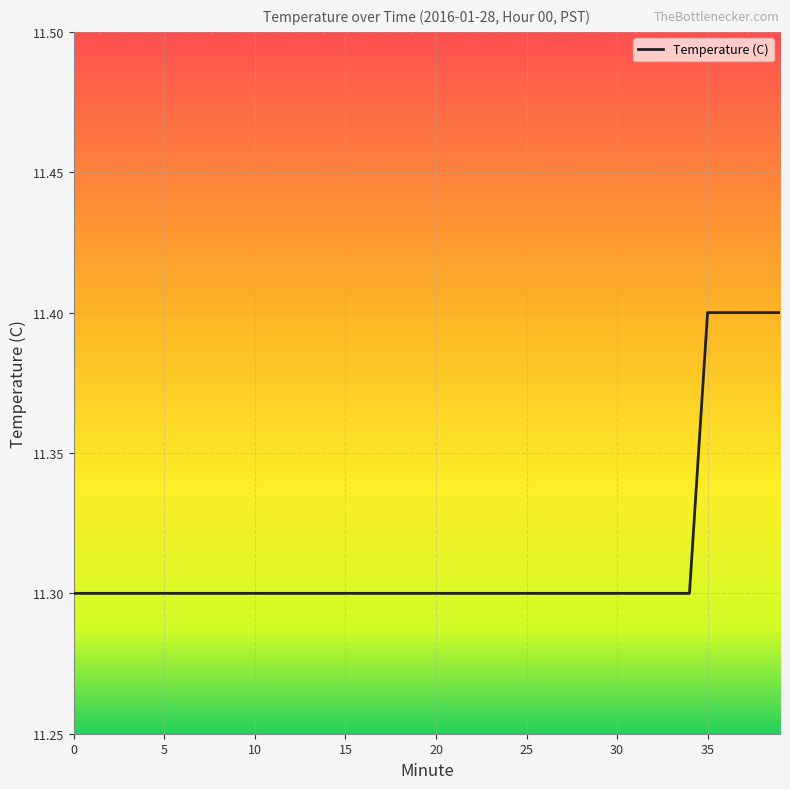

What is the sum of all values?

452.5